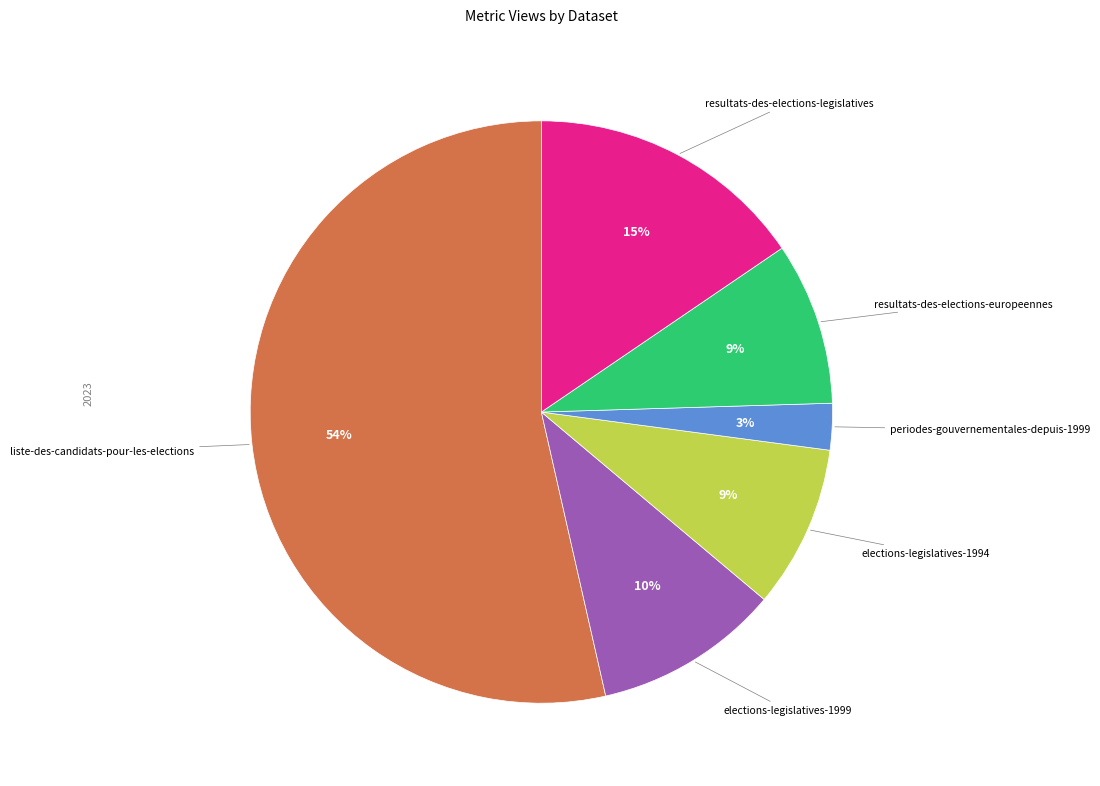

True or false: resultats-des-elections-legislatives accounts for 15% of the total.

True